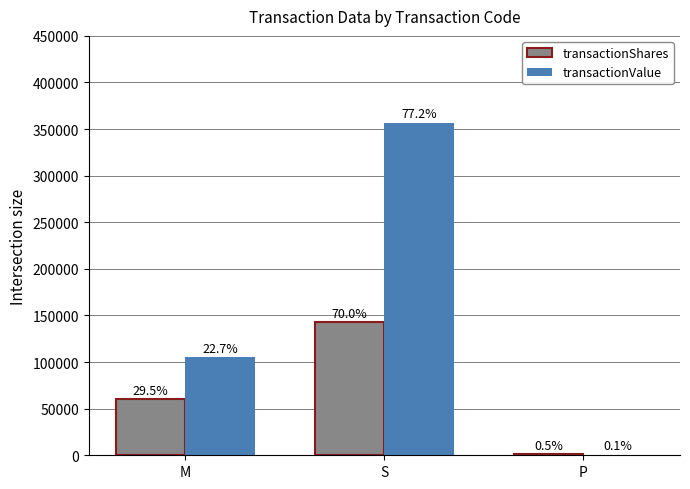

Are the bars grouped side by side (vs. stacked)?

Yes